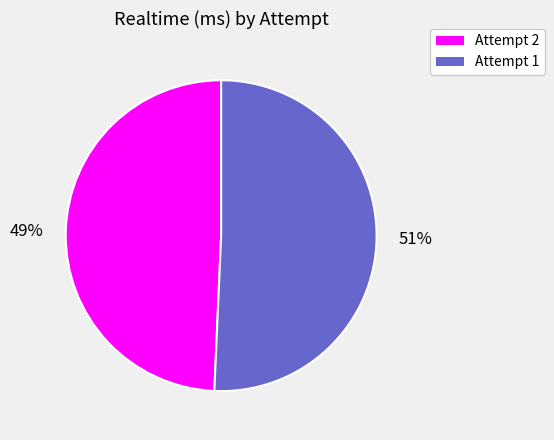

Which category has the smallest portion of the pie?

Attempt 2